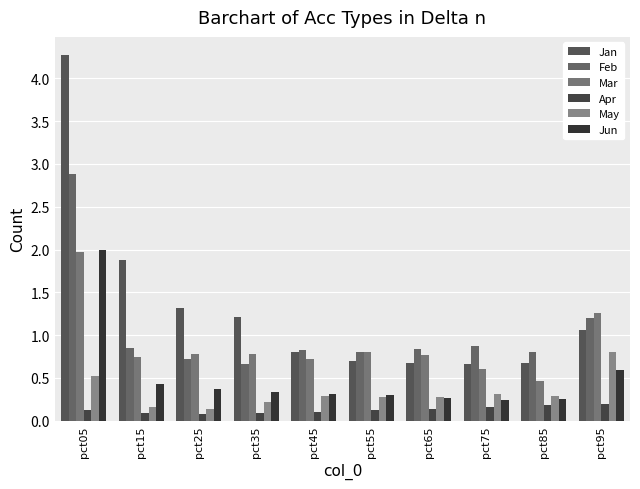

How many groups of bars are there?

10